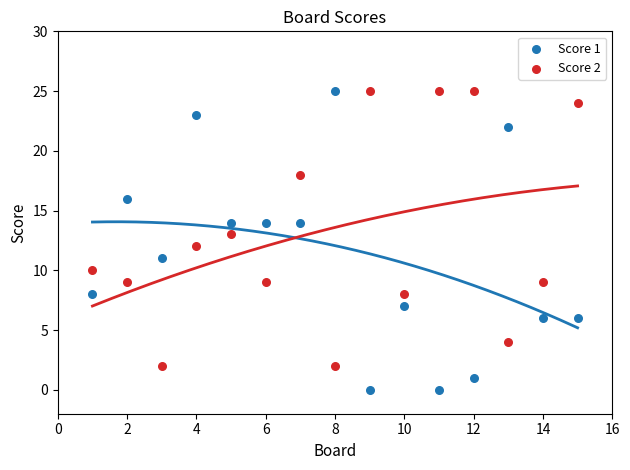

Which series reaches the minimum Y coordinate?

Score 1